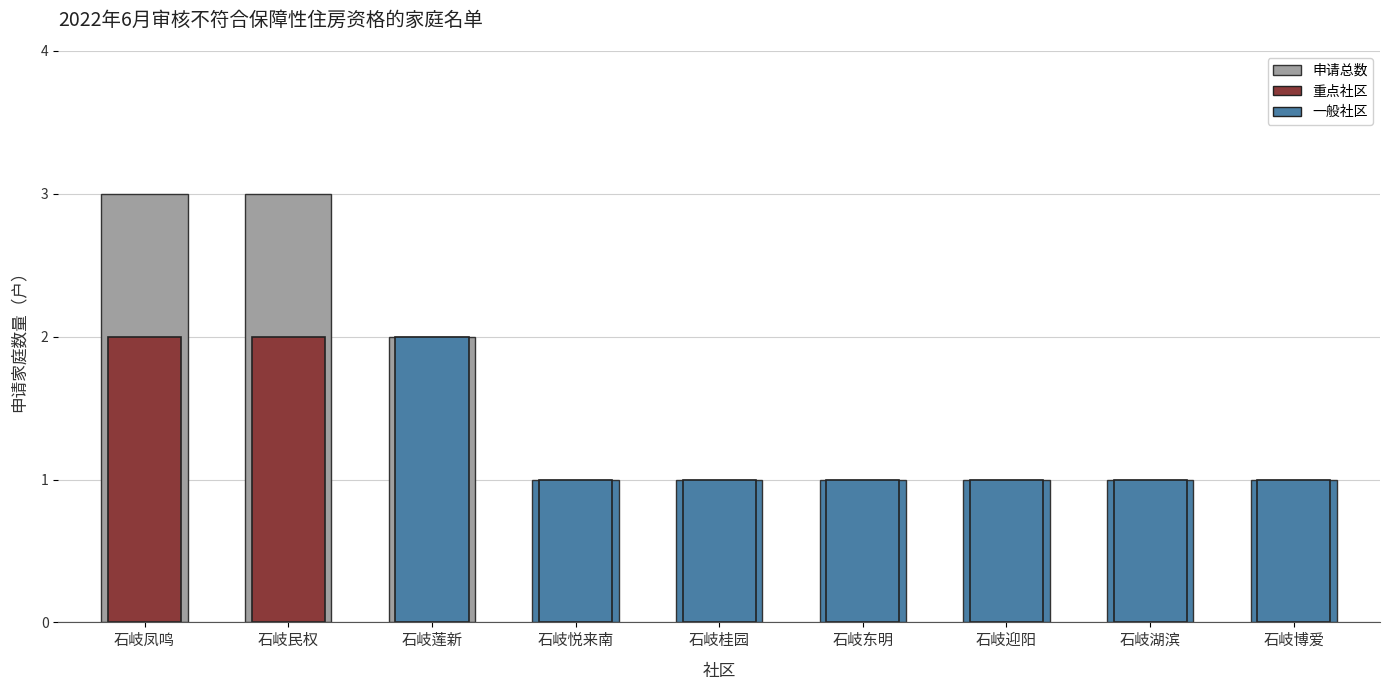

True or false: 申请数量 has a value of 2 at 石岐莲新.

True